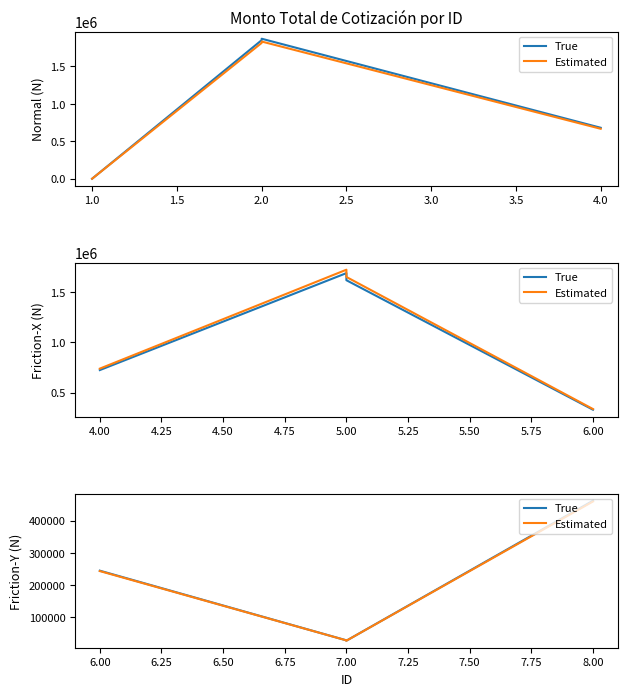

What is the highest value of the Estimated series?

459690.0